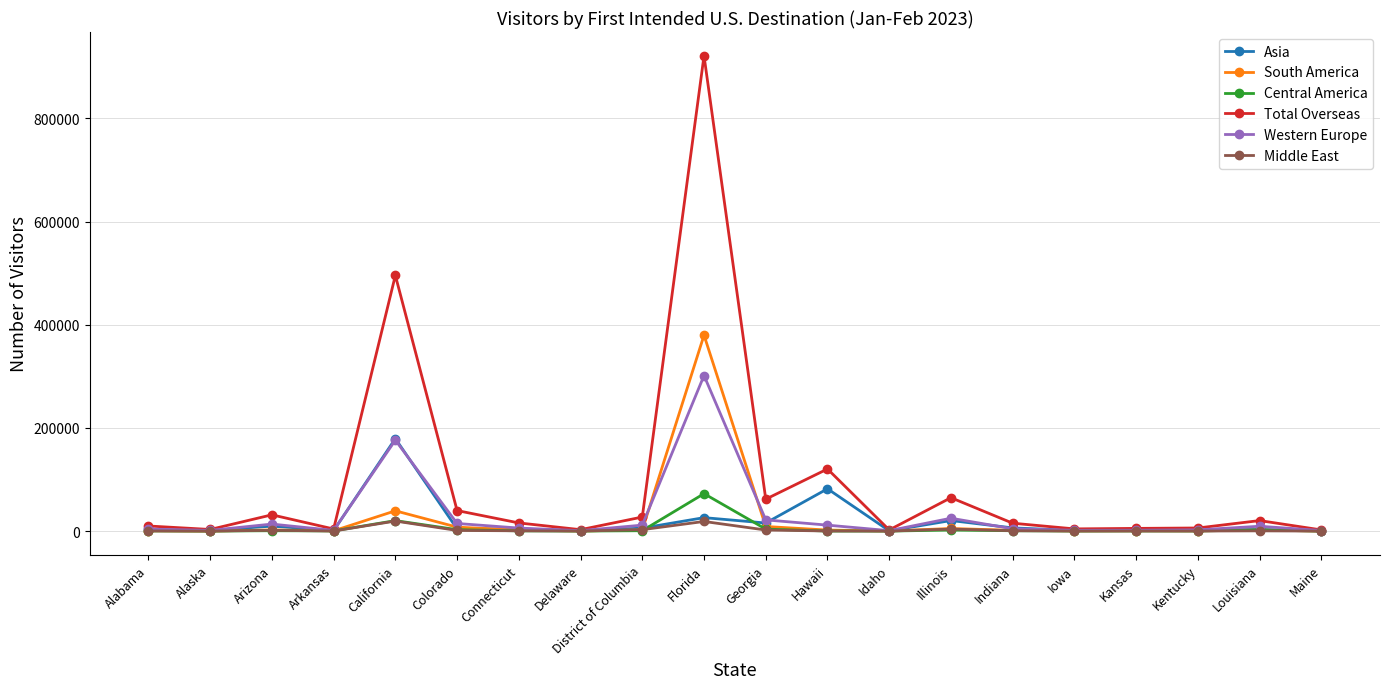

Does the chart display data point markers on the line(s)?

Yes